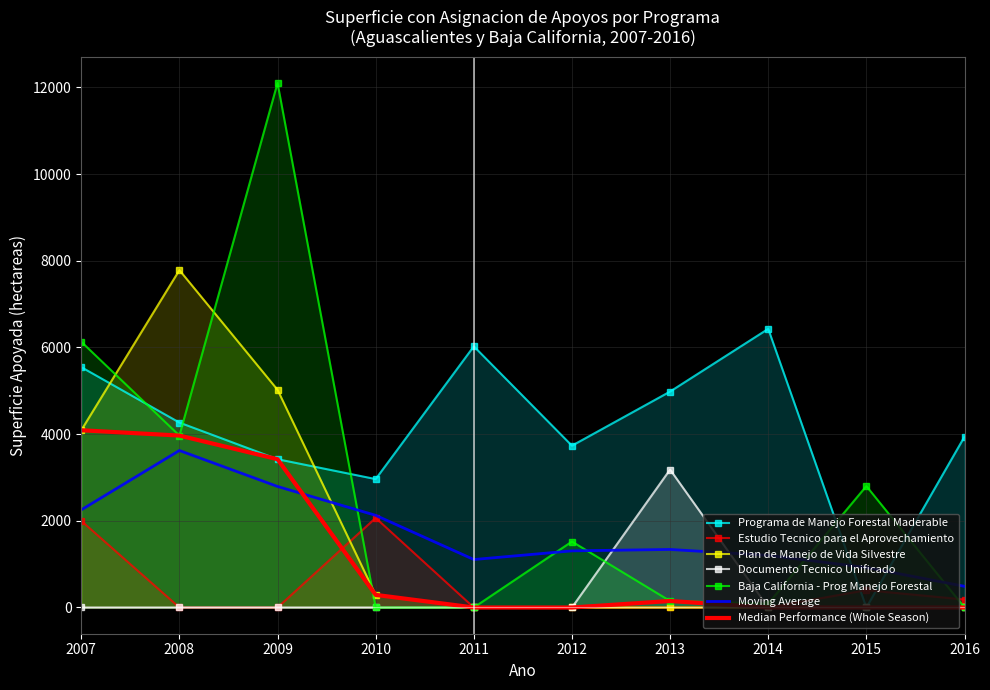

How many values in the Programa de Manejo Forestal Maderable series exceed 4267?

5